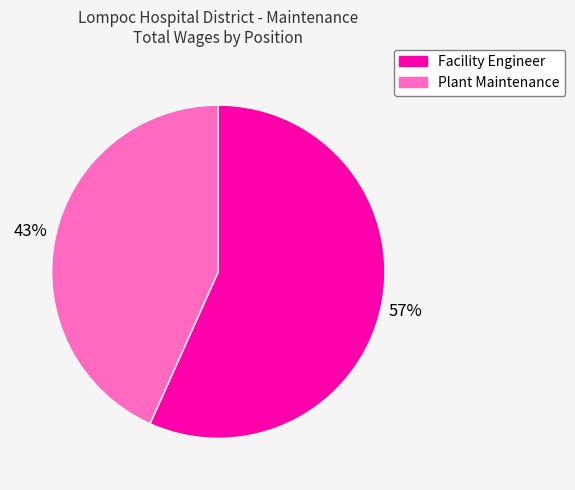

Is the sum of Facility Engineer and Plant Maintenance greater than half?

Yes